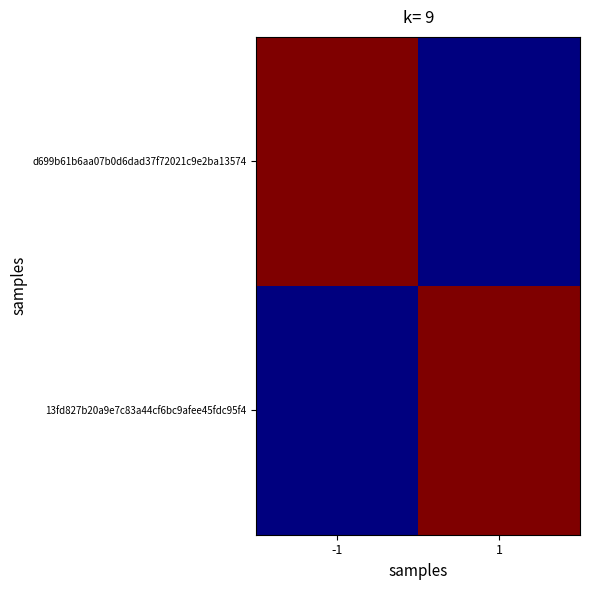

What is the difference between the highest and lowest values at -1?

137